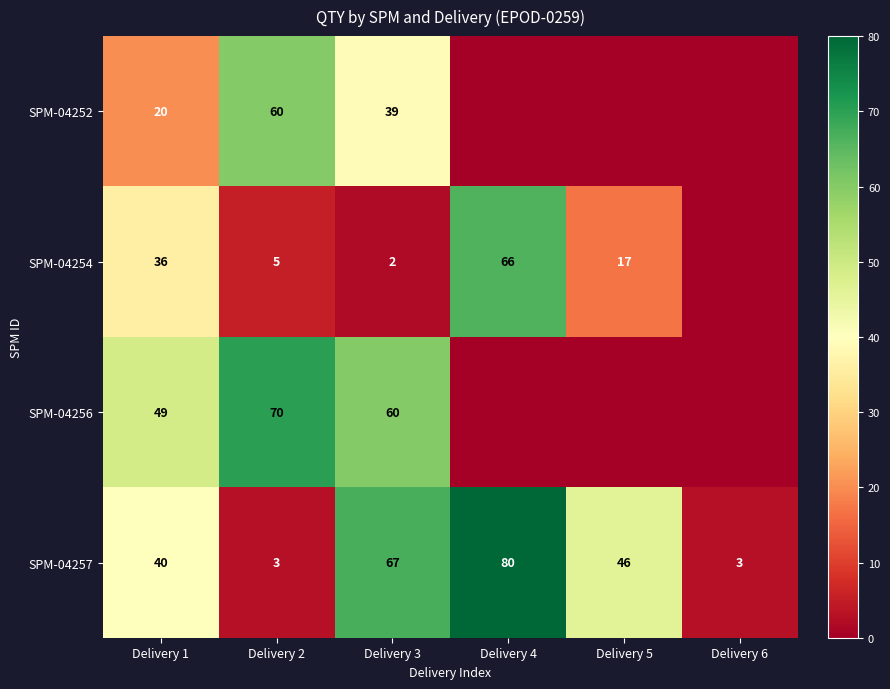

What is the total value across all series at Delivery 1?

145